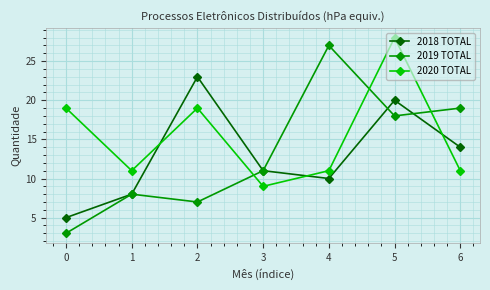

What is the average value of the 2019 TOTAL series?

13